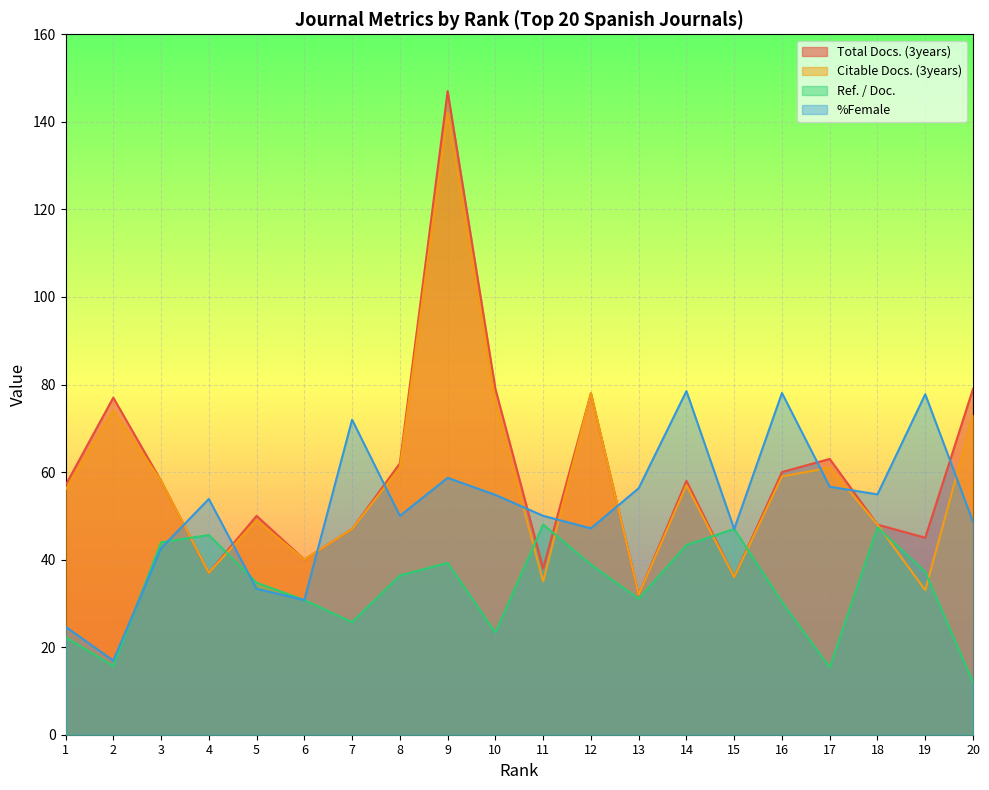

Reading right to left, extract all data points from this chart.

Total Docs. (3years): 20=79.0	19=45.0	18=48.0	17=63.0	16=60.0	15=36.0	14=58.0	13=32.0	12=78.0	11=38.0	10=79.0	9=147.0	8=62.0	7=47.0	6=40.0	5=50.0	4=37.0	3=58.0	2=77.0	1=57.0
Citable Docs. (3years): 20=73.0	19=33.0	18=48.0	17=61.0	16=59.0	15=36.0	14=57.0	13=32.0	12=78.0	11=35.0	10=76.0	9=142.0	8=61.0	7=47.0	6=40.0	5=49.0	4=37.0	3=58.0	2=74.0	1=56.0
Ref. / Doc.: 20=12.0	19=37.2	18=47.4	17=15.4	16=30.3	15=47.0	14=43.3	13=31.0	12=38.9	11=48.0	10=23.3	9=39.3	8=36.4	7=25.7	6=30.8	5=34.7	4=45.6	3=44.0	2=15.7	1=22.3
%Female: 20=48.6	19=77.8	18=54.9	17=56.6	16=78.1	15=47.0	14=78.5	13=56.3	12=47.1	11=50.0	10=54.8	9=58.7	8=50.0	7=72.0	6=30.8	5=33.3	4=53.9	3=42.6	2=16.9	1=24.7